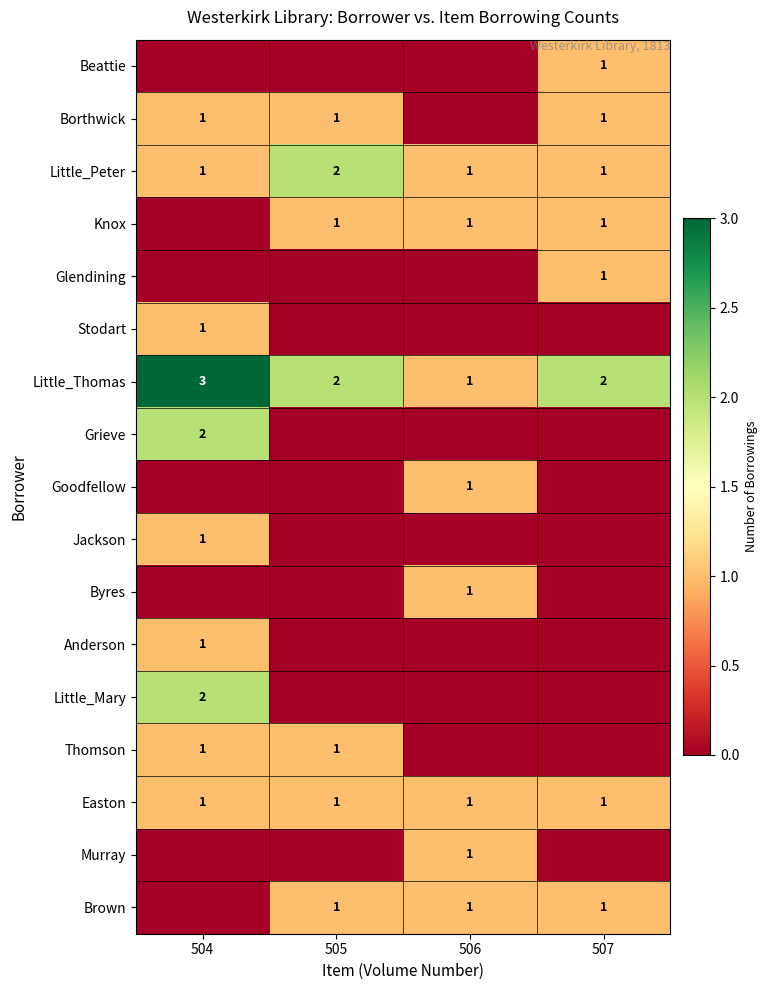

Where does the Little_Thomas series first go above 2?

504